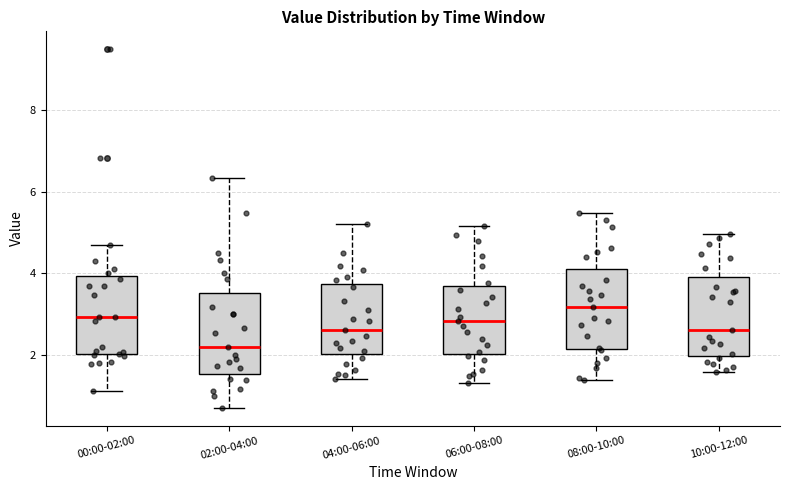

Reading left to right, read every box against the y-axis: the position of its median line, the range the box covers, and the ends of its whiskers. The values are not printed on the chart, so give them approximately, as read against the axis.

00:00-02:00: median 3.0, box 2.0 to 4.0, whiskers 1.2 to 4.8
02:00-04:00: median 2.2, box 1.6 to 3.6, whiskers 0.8 to 6.4
04:00-06:00: median 2.6, box 2.0 to 3.8, whiskers 1.4 to 5.2
06:00-08:00: median 2.8, box 2.0 to 3.6, whiskers 1.4 to 5.2
08:00-10:00: median 3.2, box 2.2 to 4.2, whiskers 1.4 to 5.4
10:00-12:00: median 2.6, box 2.0 to 4.0, whiskers 1.6 to 5.0